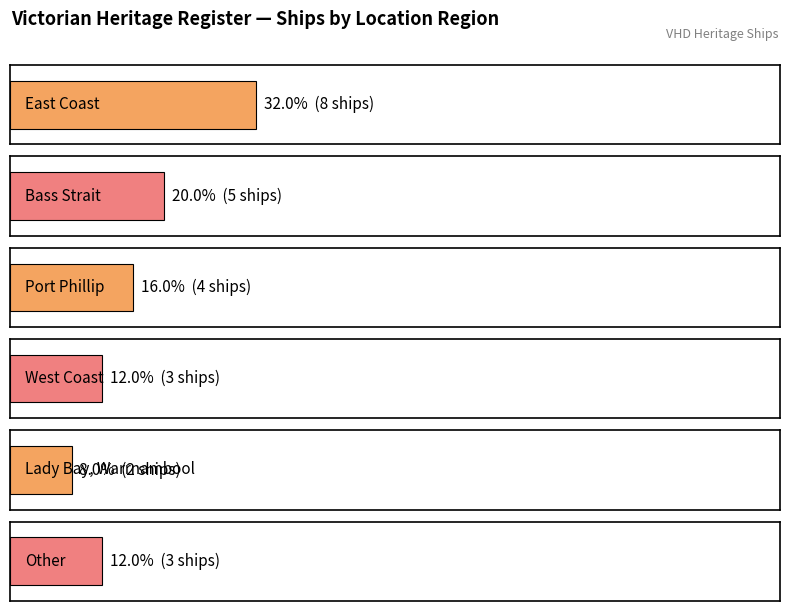

What value does the data have at East Coast?

8